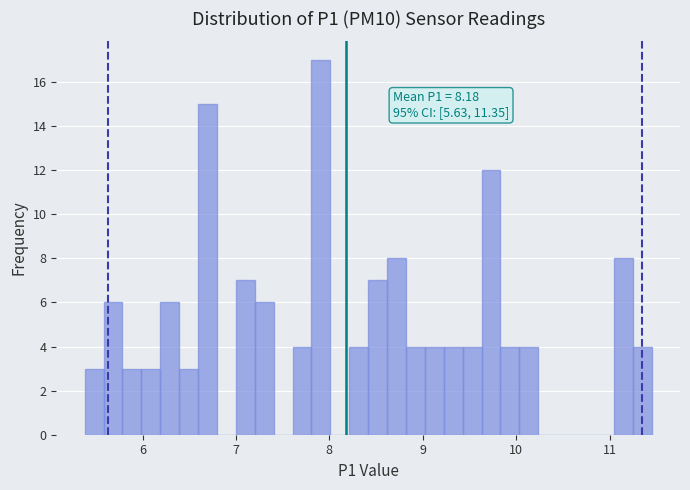

Read against the x-axis, roughly where is the centre of the tallest bar?

7.9